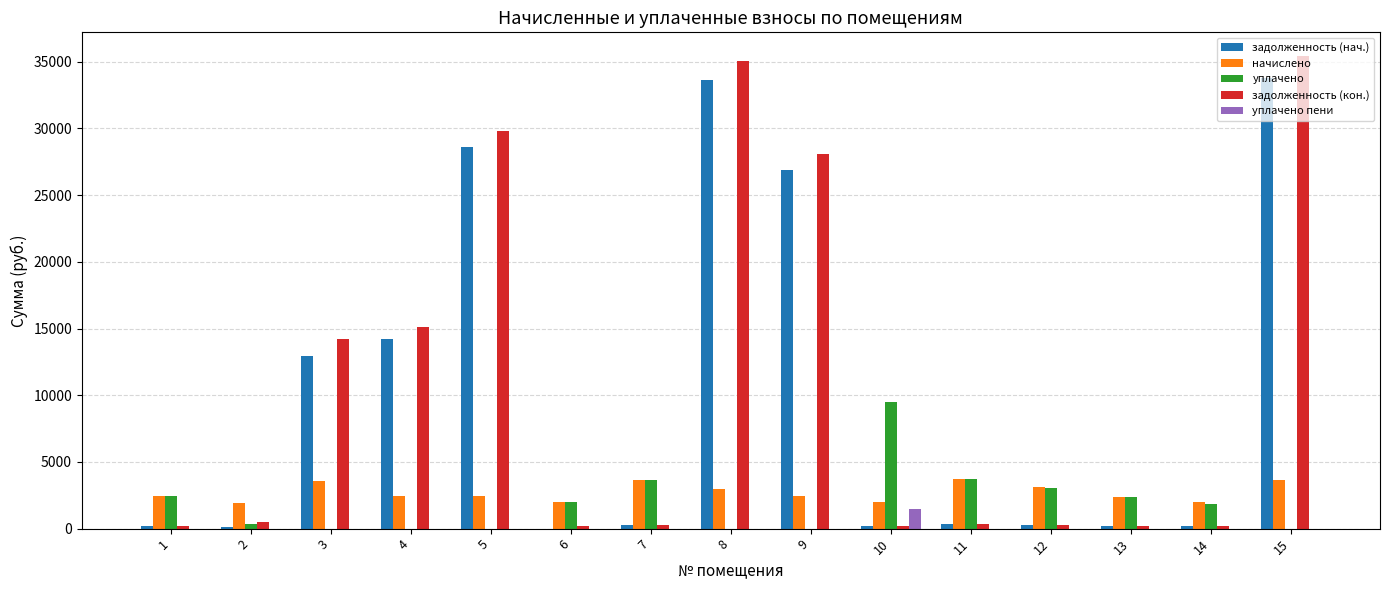

Which series has the largest total across all categories?

задолженность (кон.)